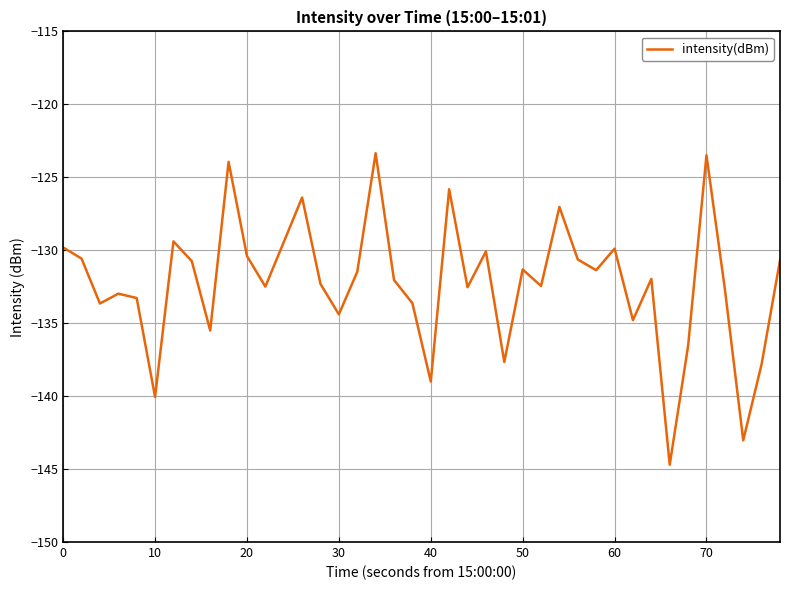

What is the smallest value displayed?

-144.7